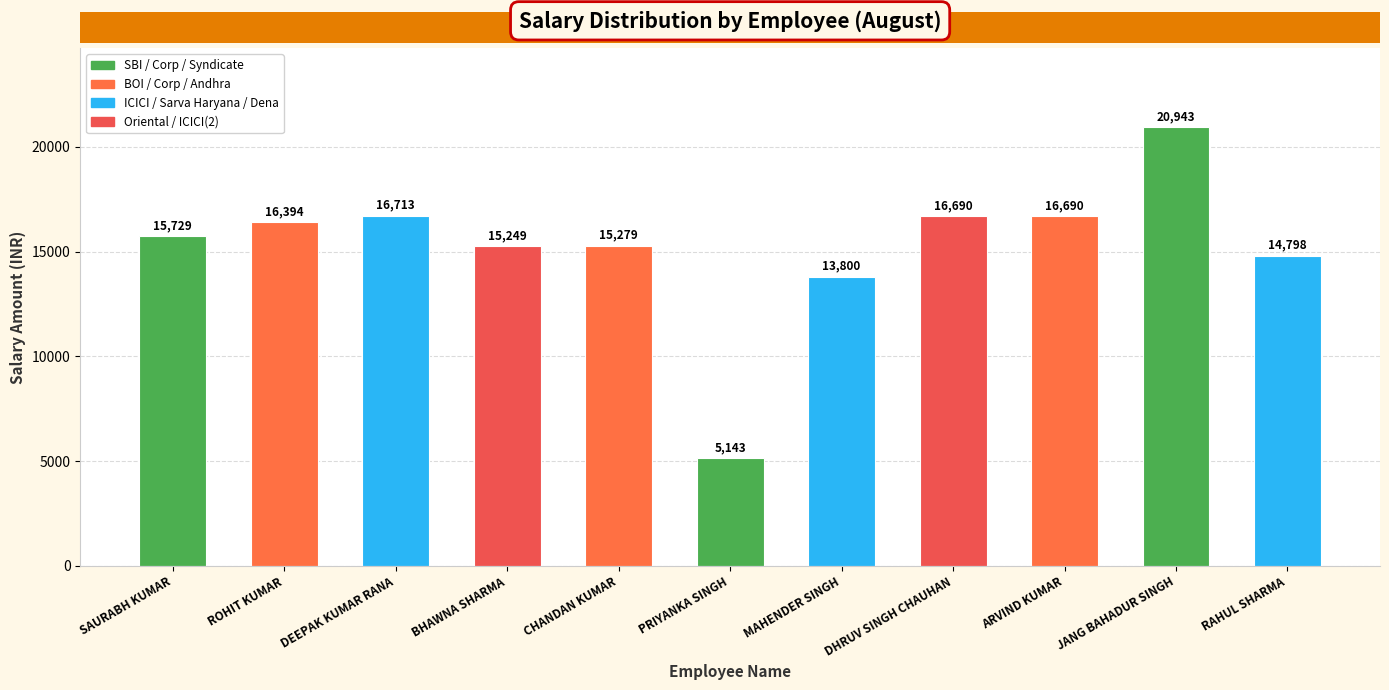

Is it true that the value at DENA BANK is 5693?

False